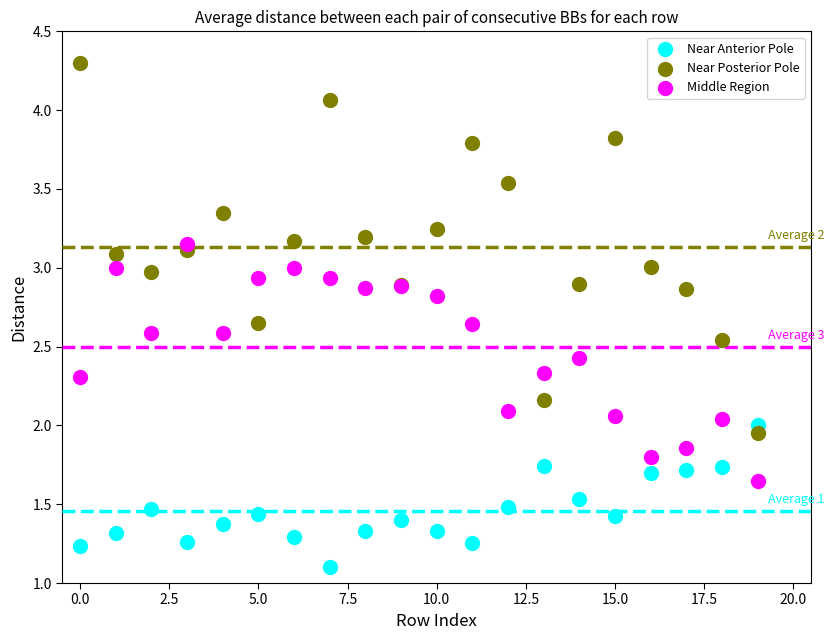

Which series contains the lowest Y value?

Near Anterior Pole